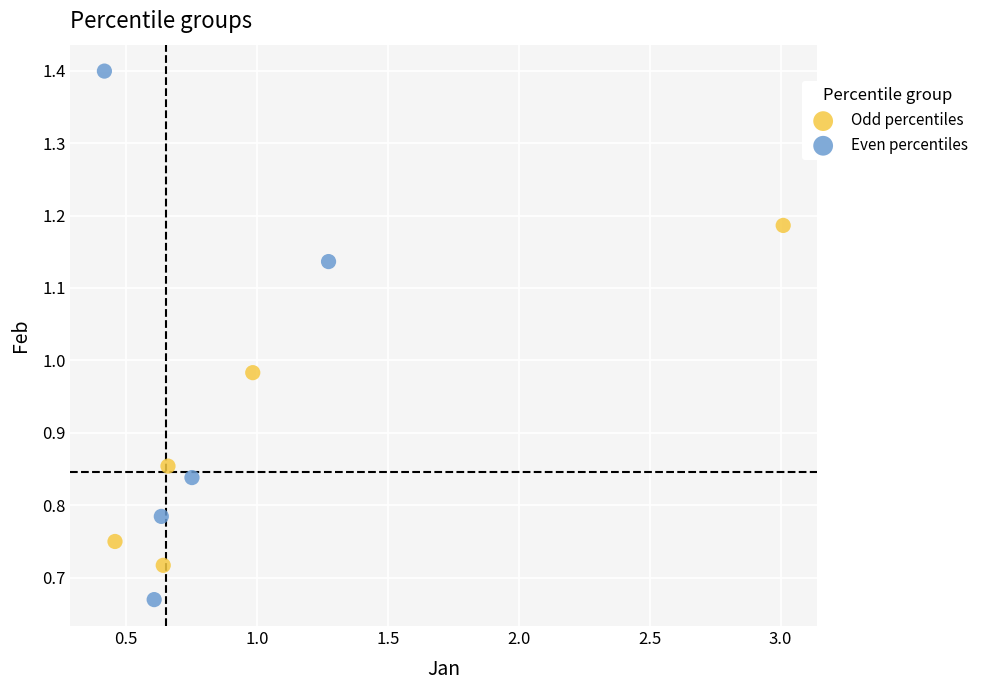

Which series contains the highest Y value?

Even percentiles